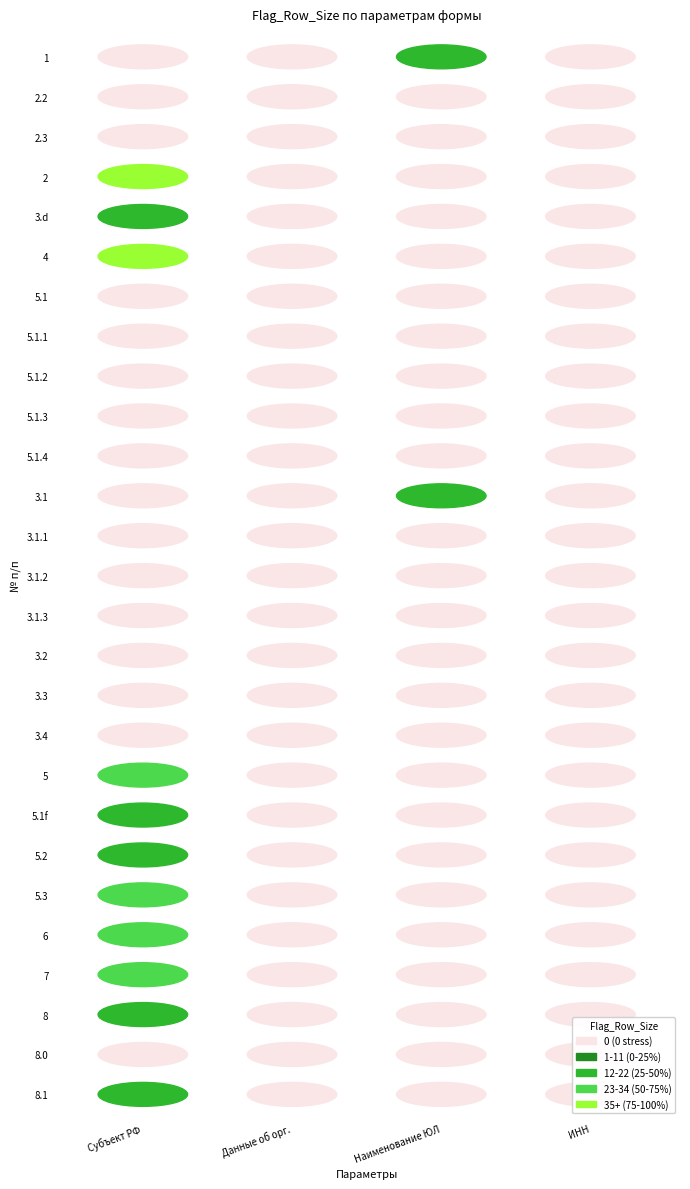

List the labels in order of ИНН value, smallest first.

0, 1, 2, 3, 4, 5, 6, 7, 8, 9, 10, 11, 12, 13, 14, 15, 16, 17, 18, 19, 20, 21, 22, 23, 24, 25, 26